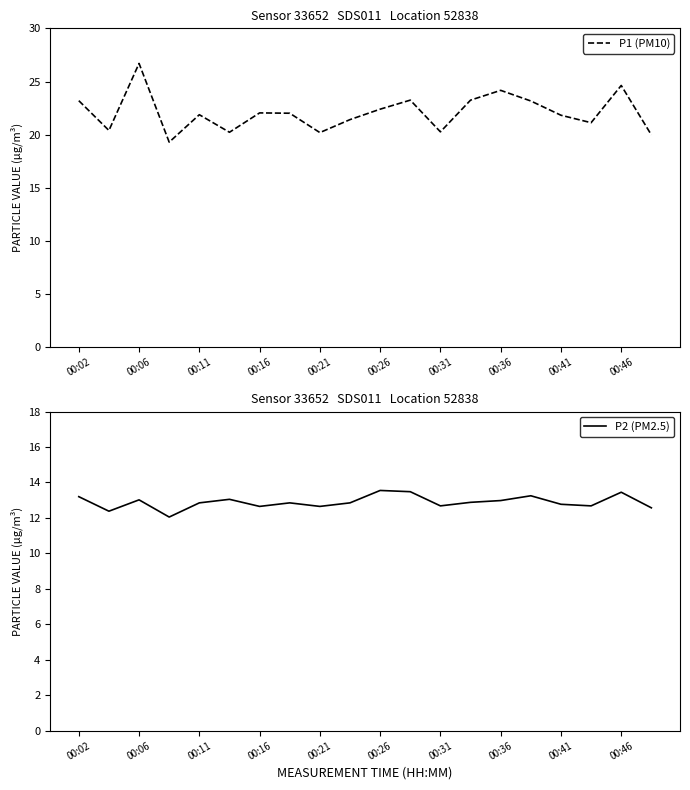

Is it true that P1 (PM10) equals 16.5 at 00:06?

False